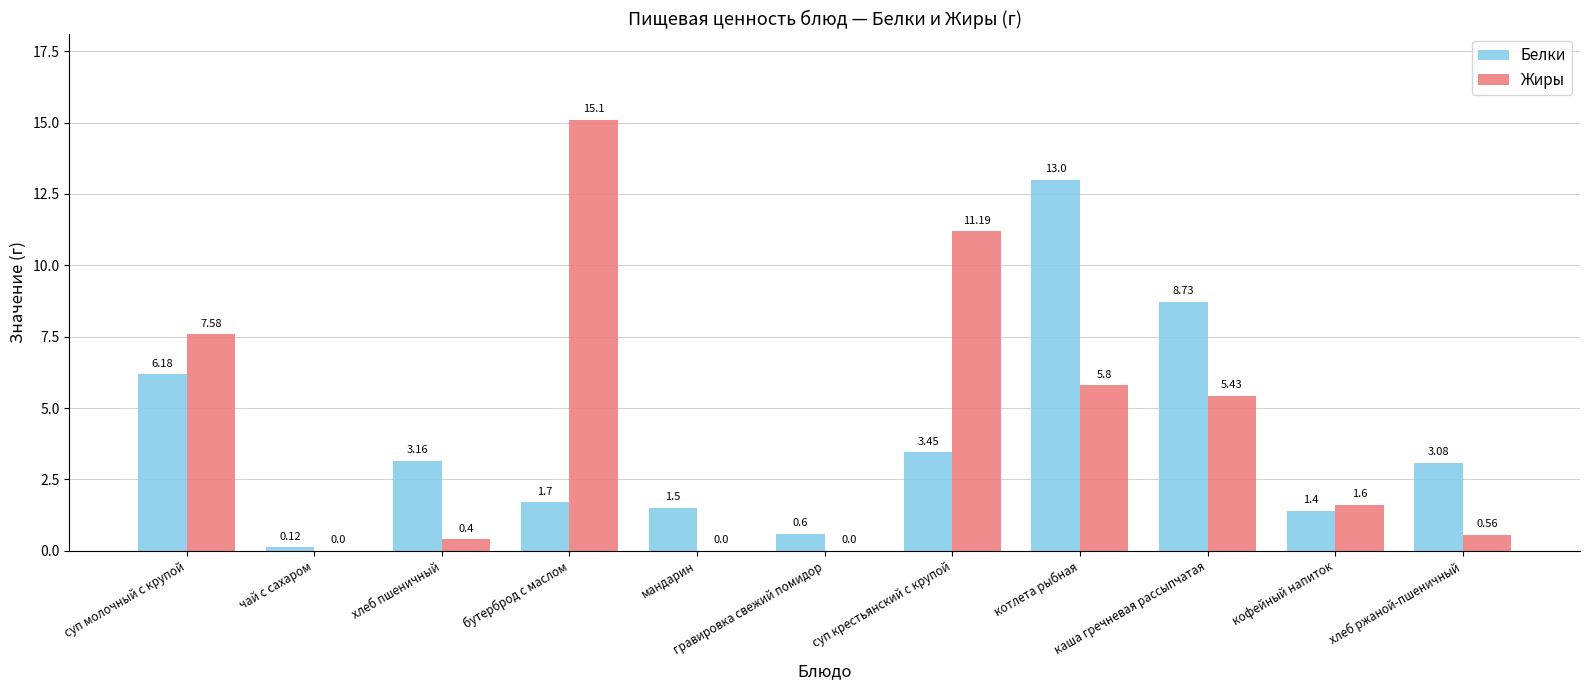

Between хлеб пшеничный and мандарин, which series saw the biggest shift?

Белки